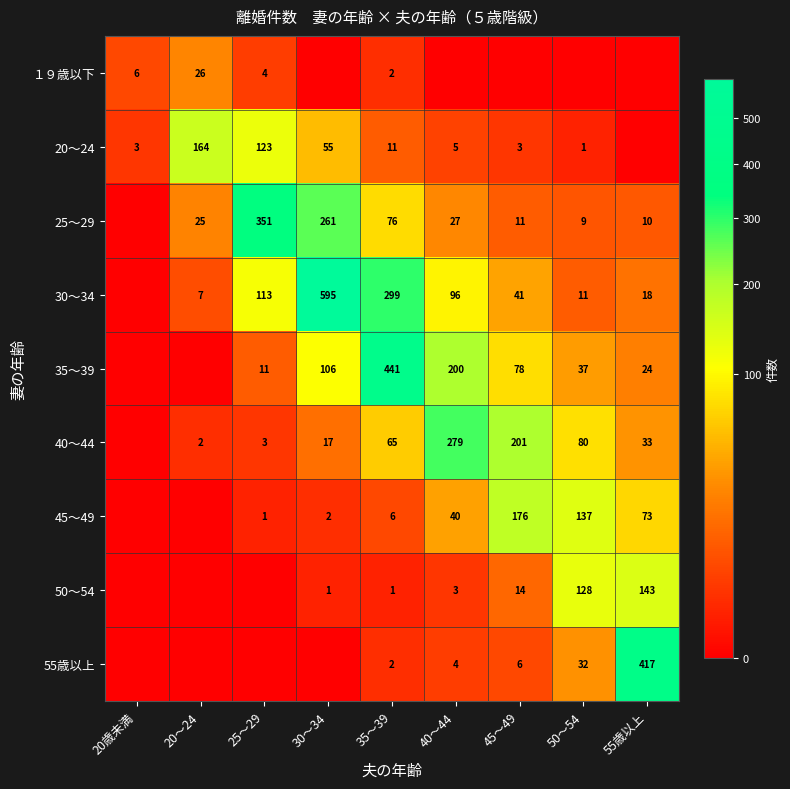

What is the spread (max minus min) of values at 35～39?

440